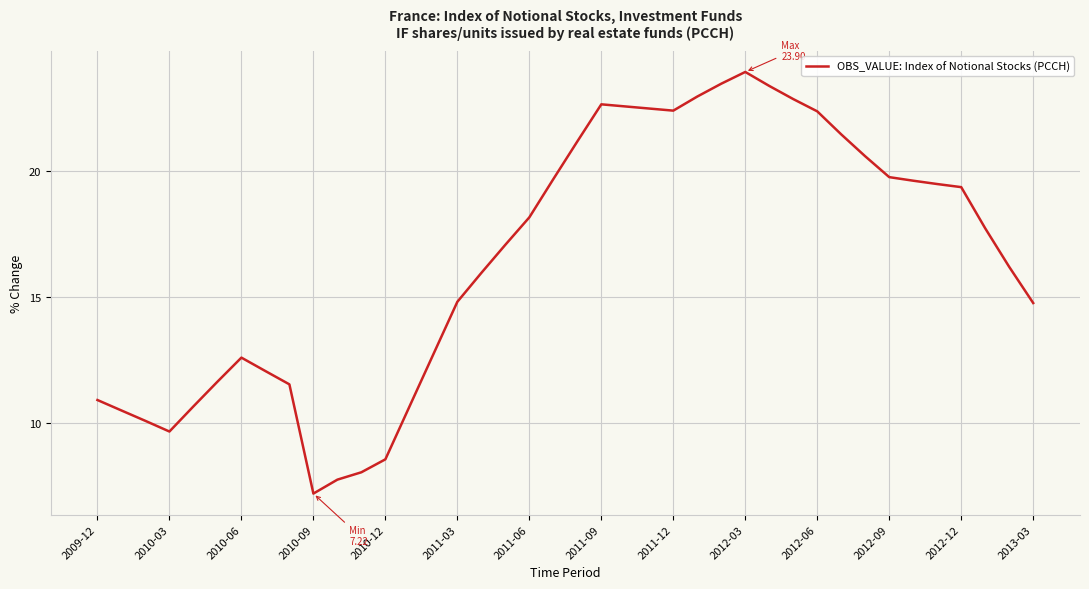

What is the difference between the maximum and minimum values?

16.7